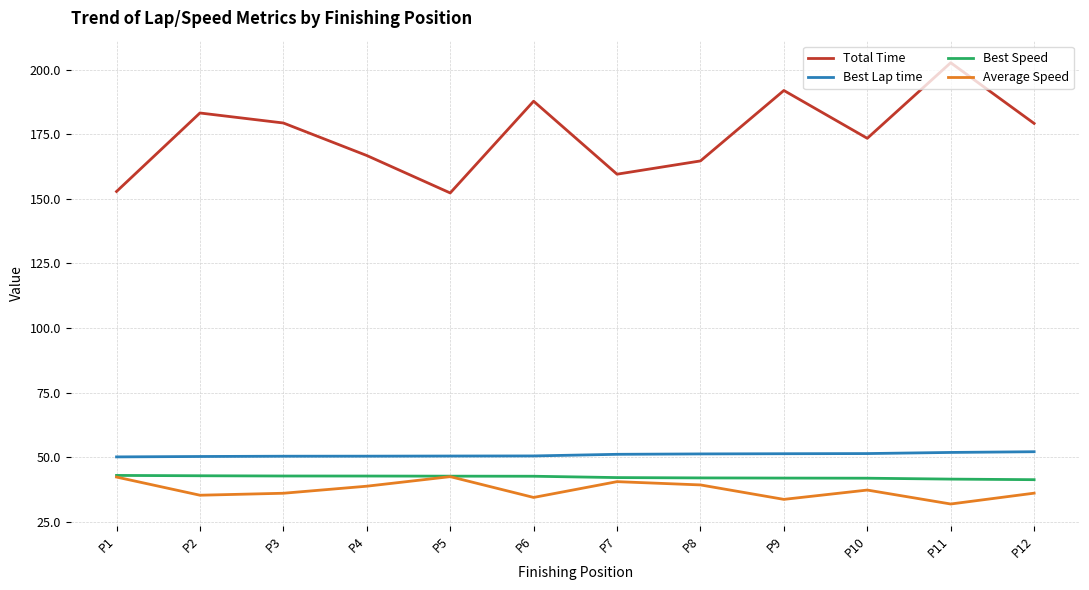

Between P4 and P7, which series saw the biggest shift?

Total Time